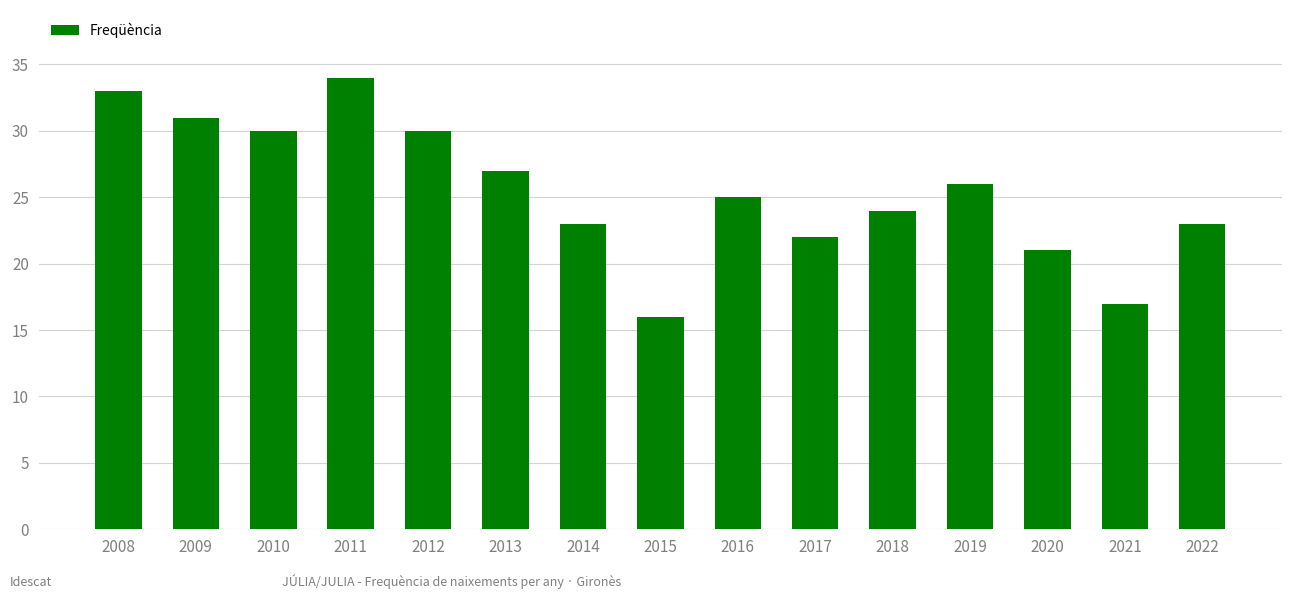

Between 2015 and 2022, which is larger?

2022